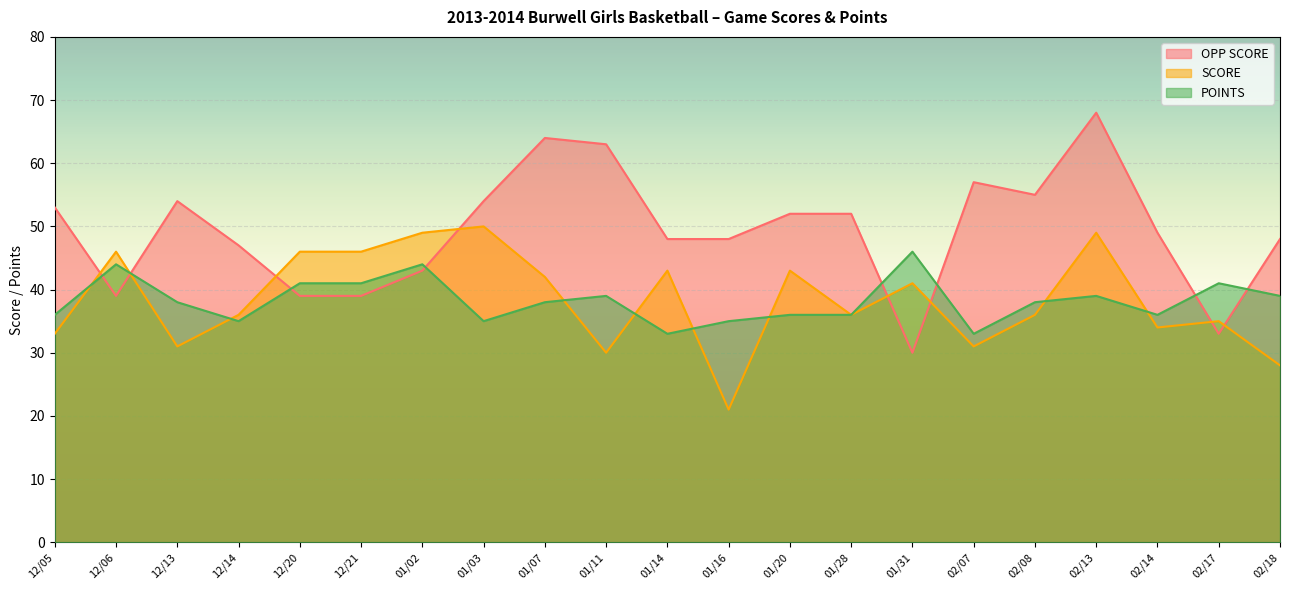

What is the total value across all series at 02/07?

121